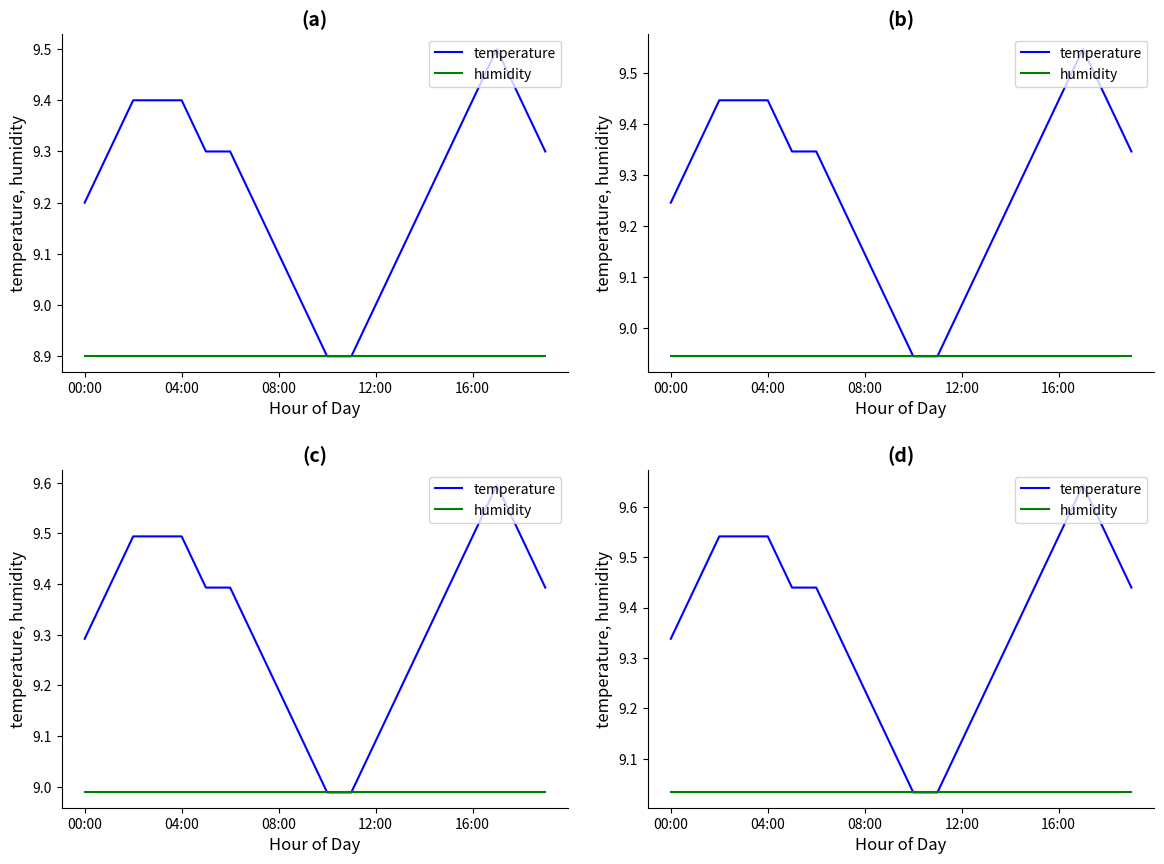

At how many categories does at least one series exceed 9?

20